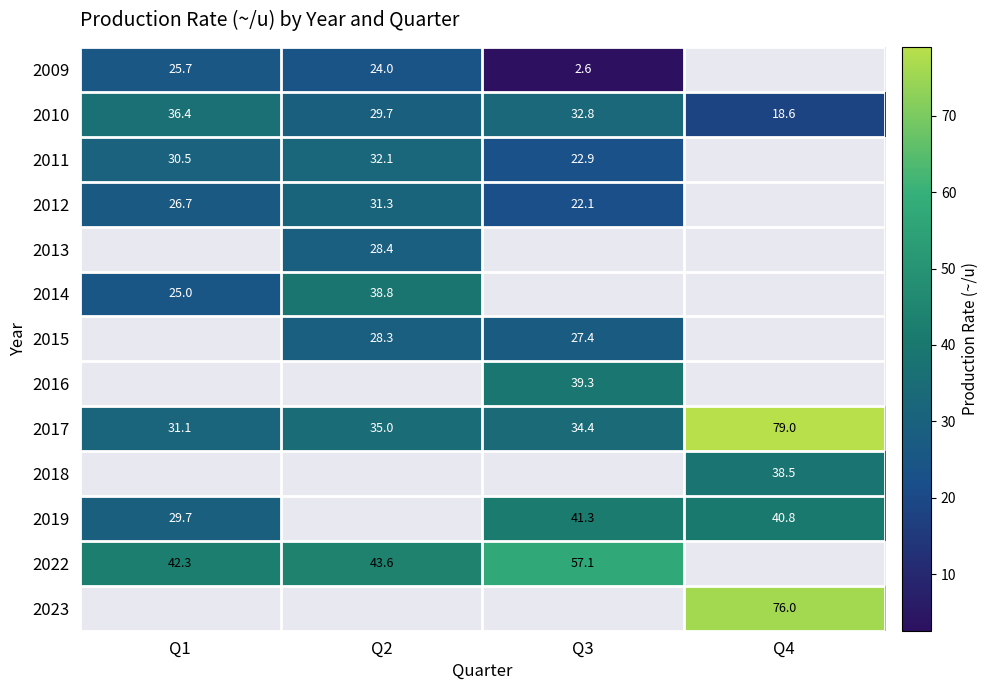

True or false: 2012 has a value of 26.7 at Q1.

True